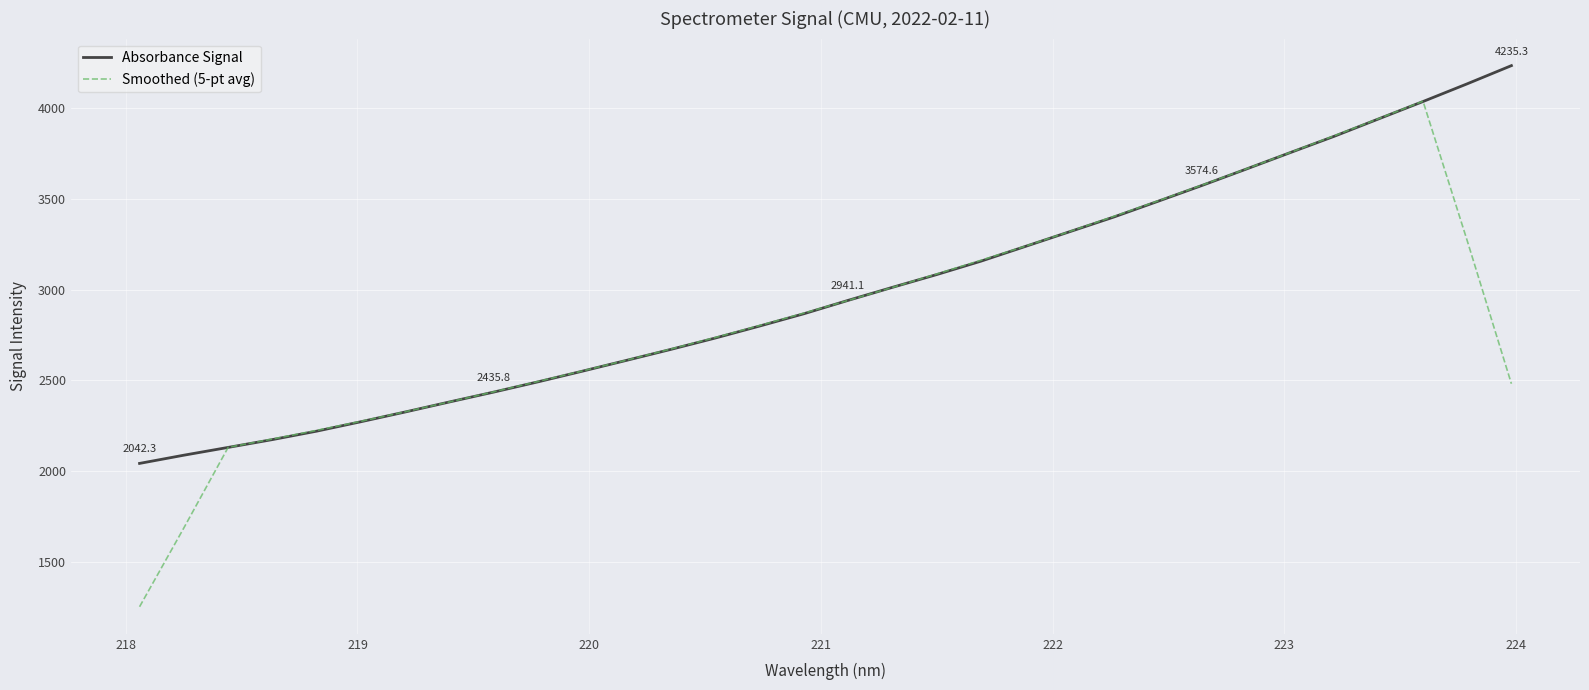

Which series has the largest range (max minus min)?

Smoothed (5-pt avg)